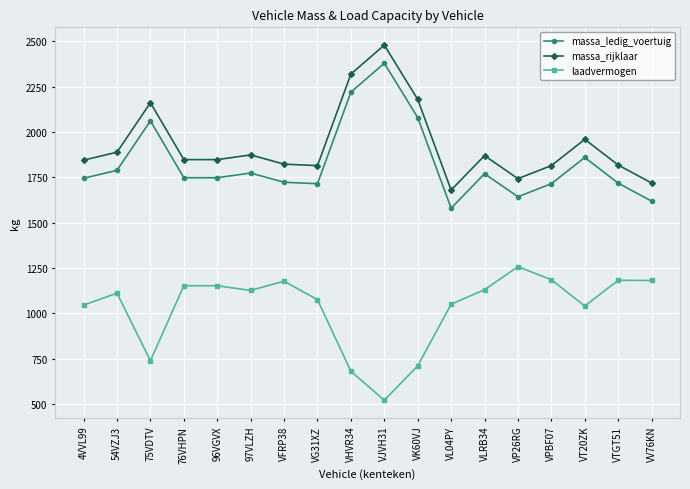

Which category has the lowest value in the massa_rijklaar series?

VL04PY